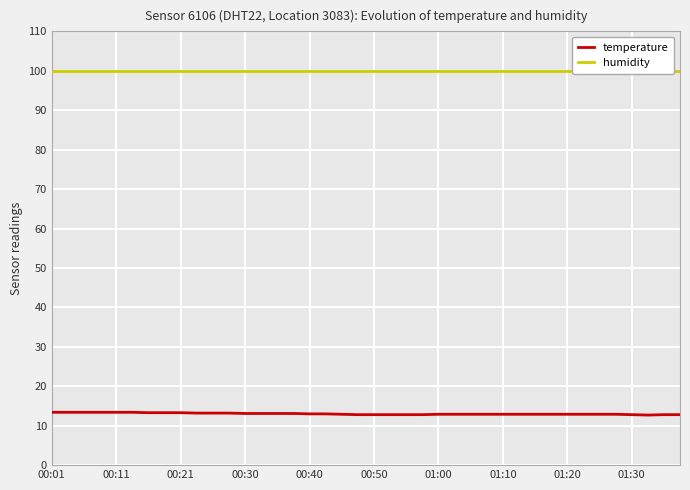

Which series has the largest range (max minus min)?

temperature